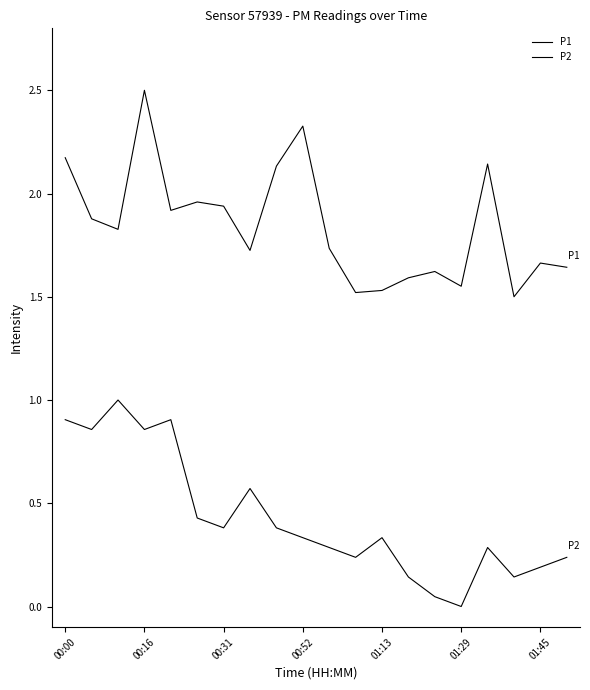

At how many categories does at least one series exceed 1?

20